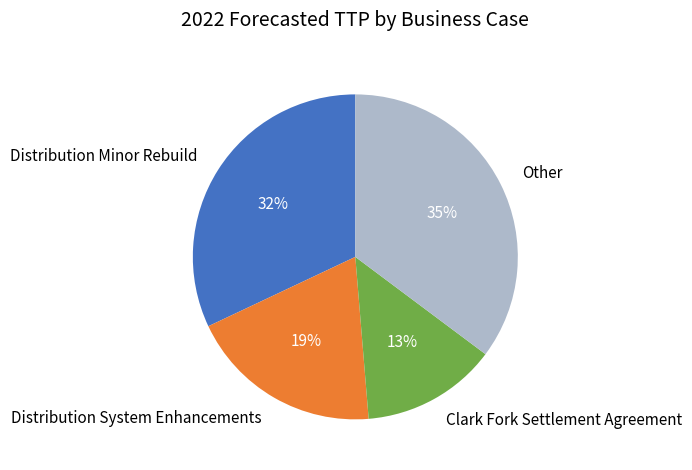

How many slices are in this pie chart?

4